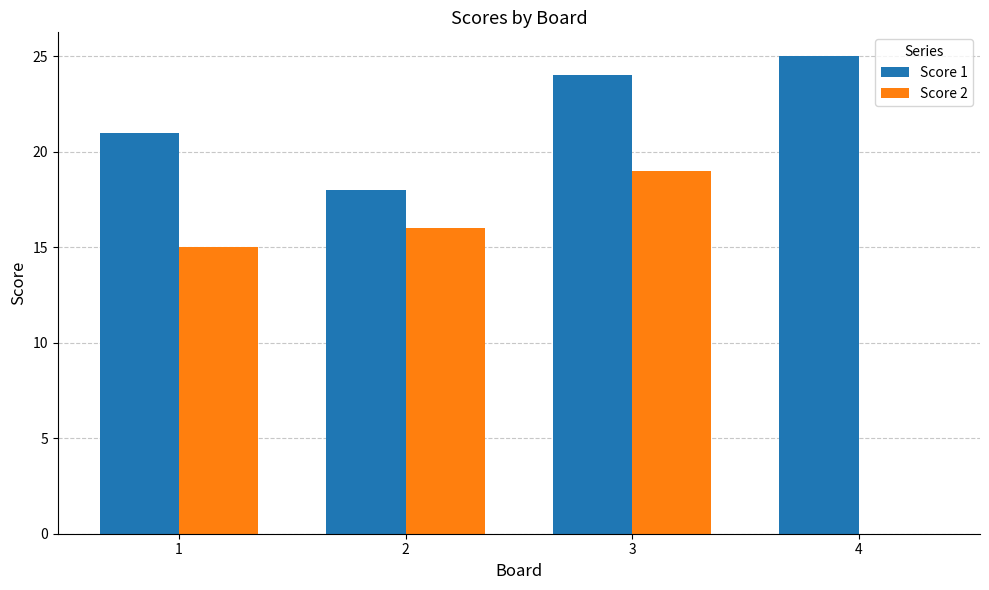

Which series has the widest spread of values?

Score 2